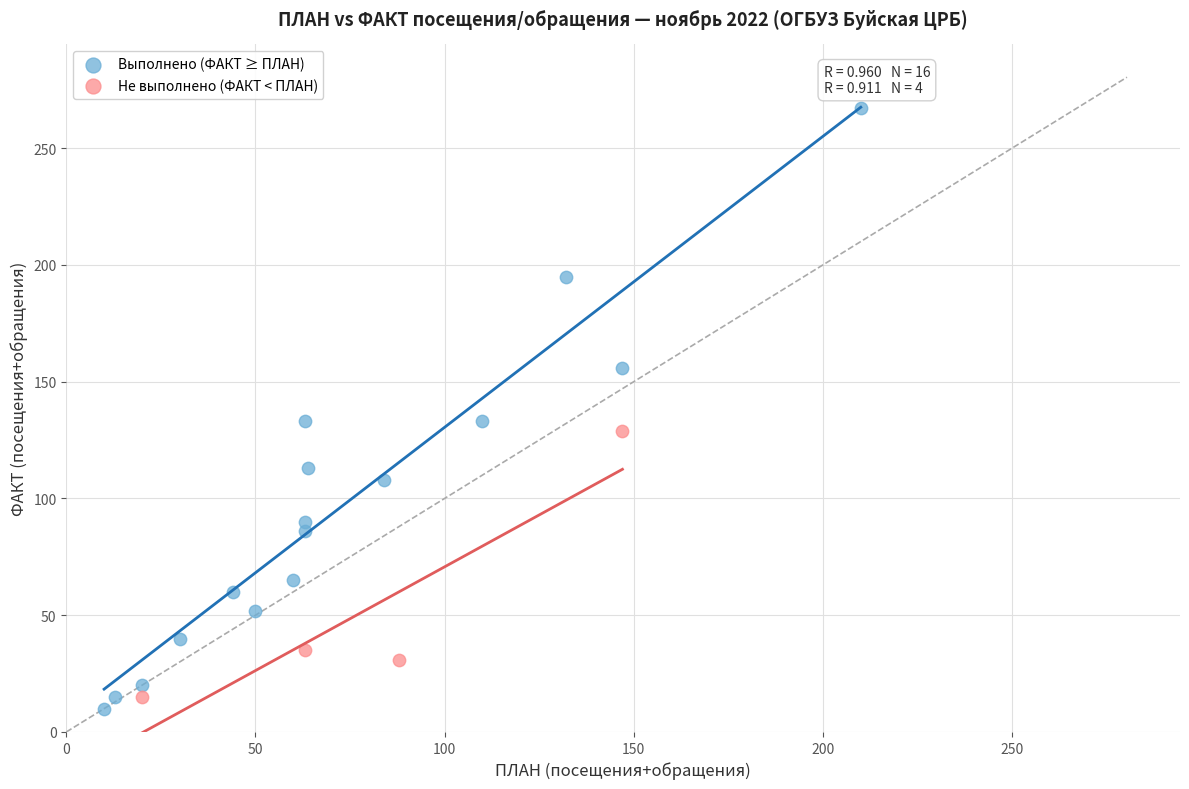

Which series has the largest Y range (max minus min)?

Выполнено (ФАКТ ≥ ПЛАН)